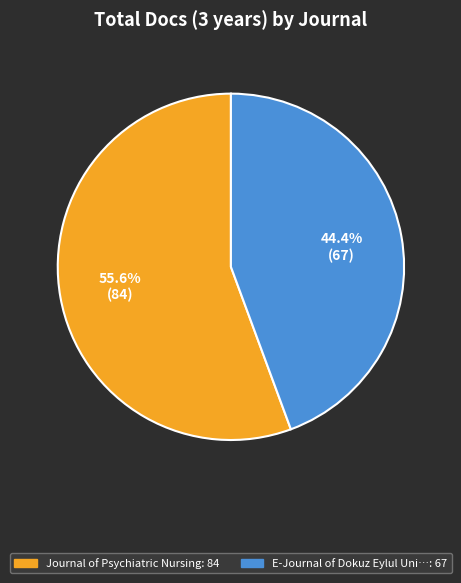

Is there a majority slice in this chart?

Yes